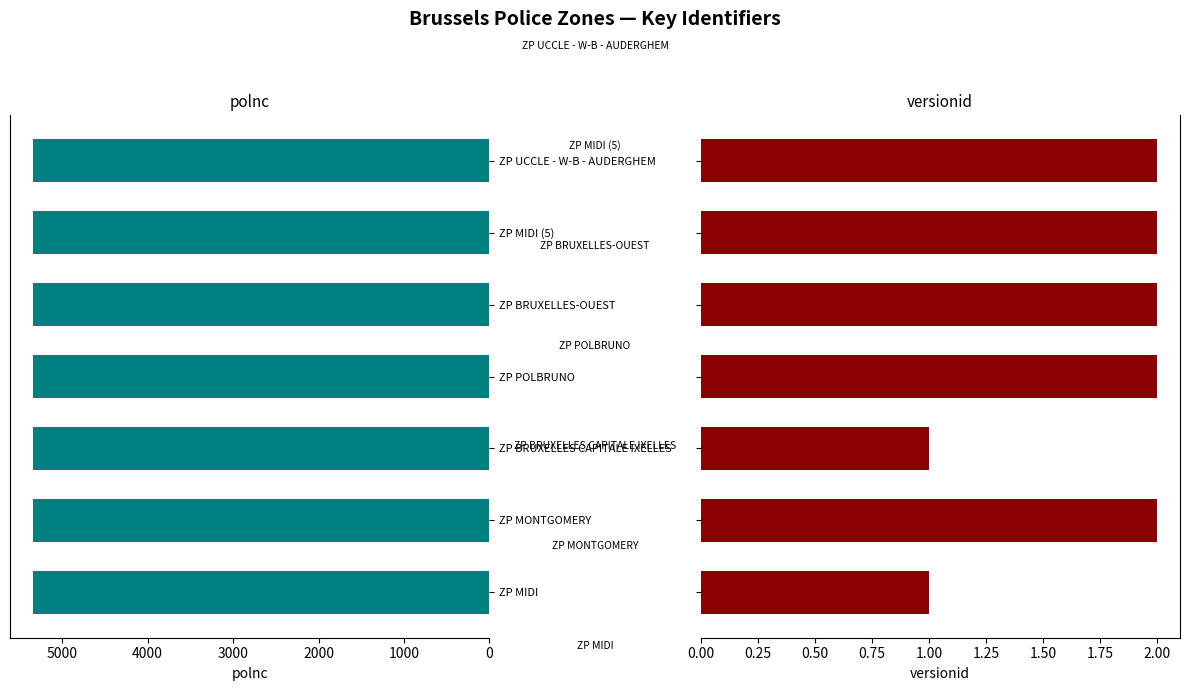

Count the number of categories in the chart.

7